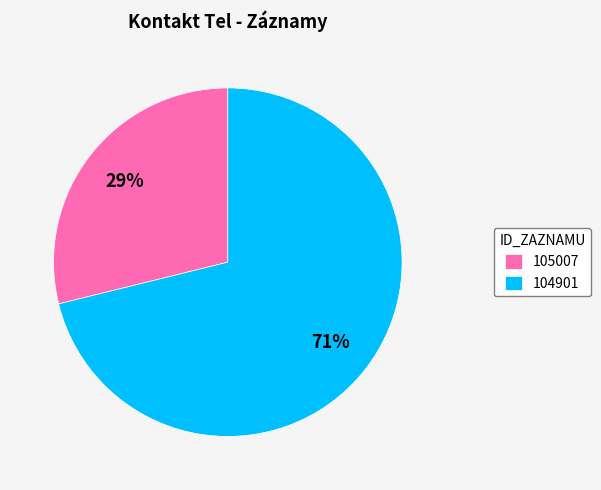

Count the number of slices in the pie.

2